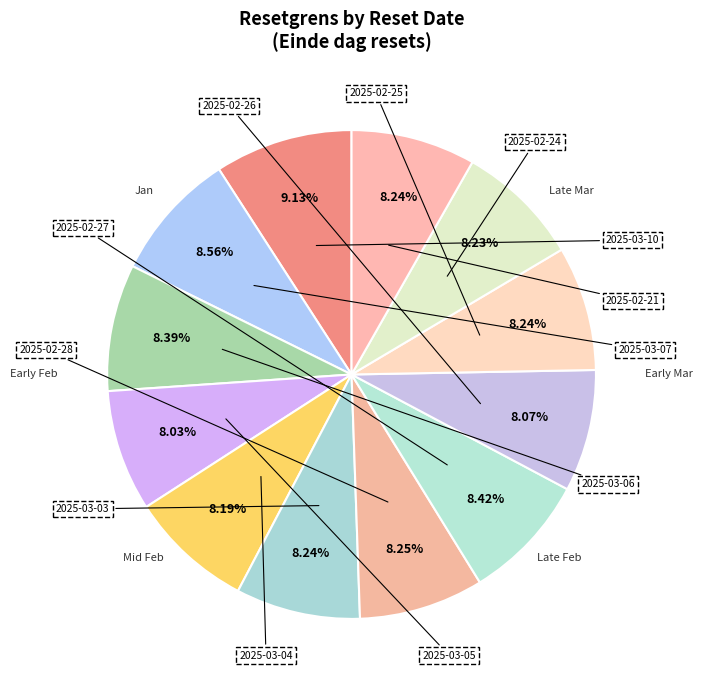

What is the smallest slice in the pie chart?

2025-03-05